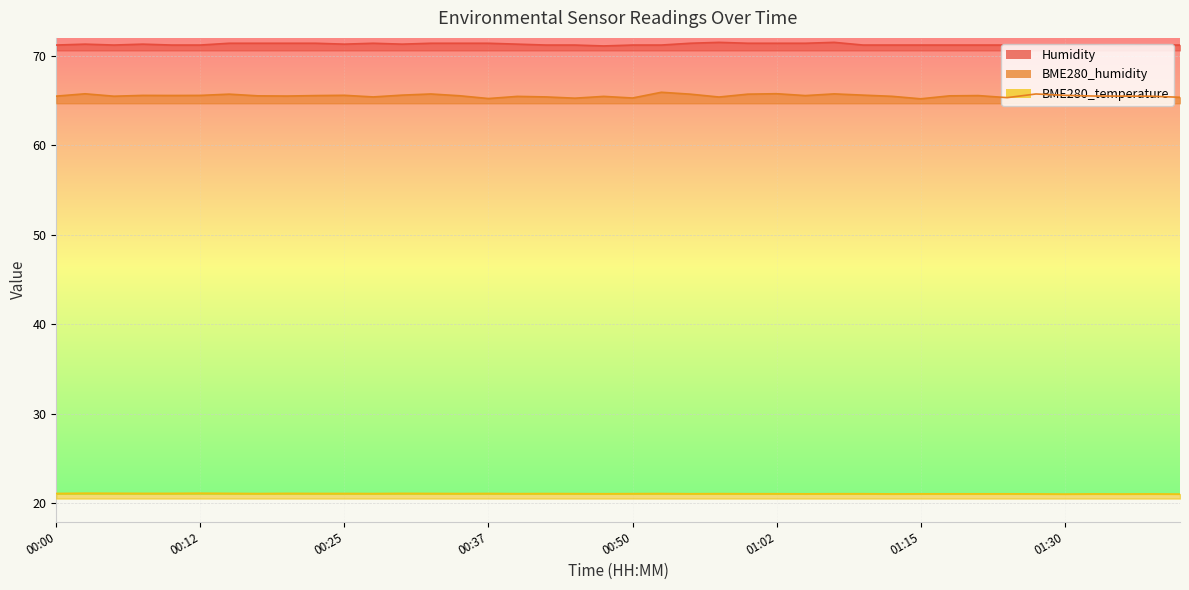

How many BME280_humidity values are between 65 and 66?

40